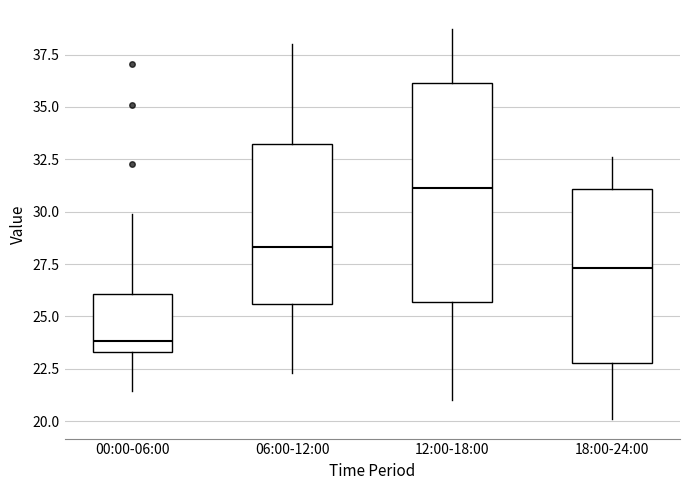

Where is the upper edge of the box for 00:00-06:00 on the y-axis? The values are not printed on the chart, so give them approximately, as read against the axis.

26.0